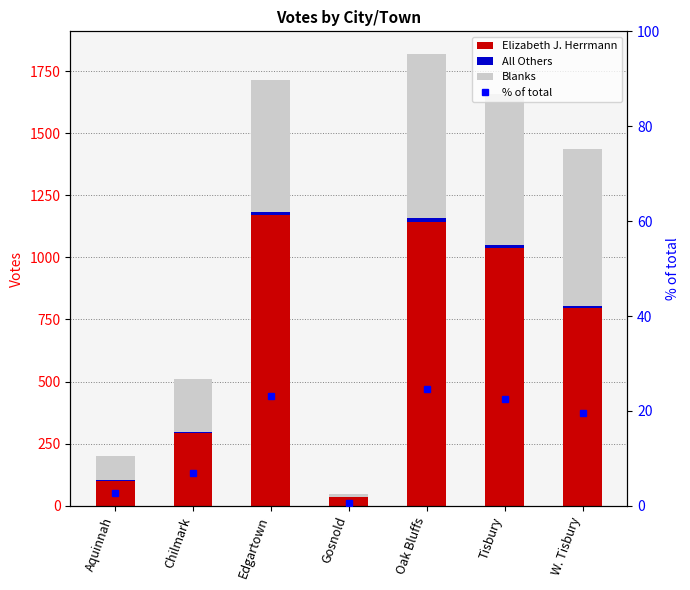

What is the sum of the % of total values at Aquinnah and Tisbury?

25.1